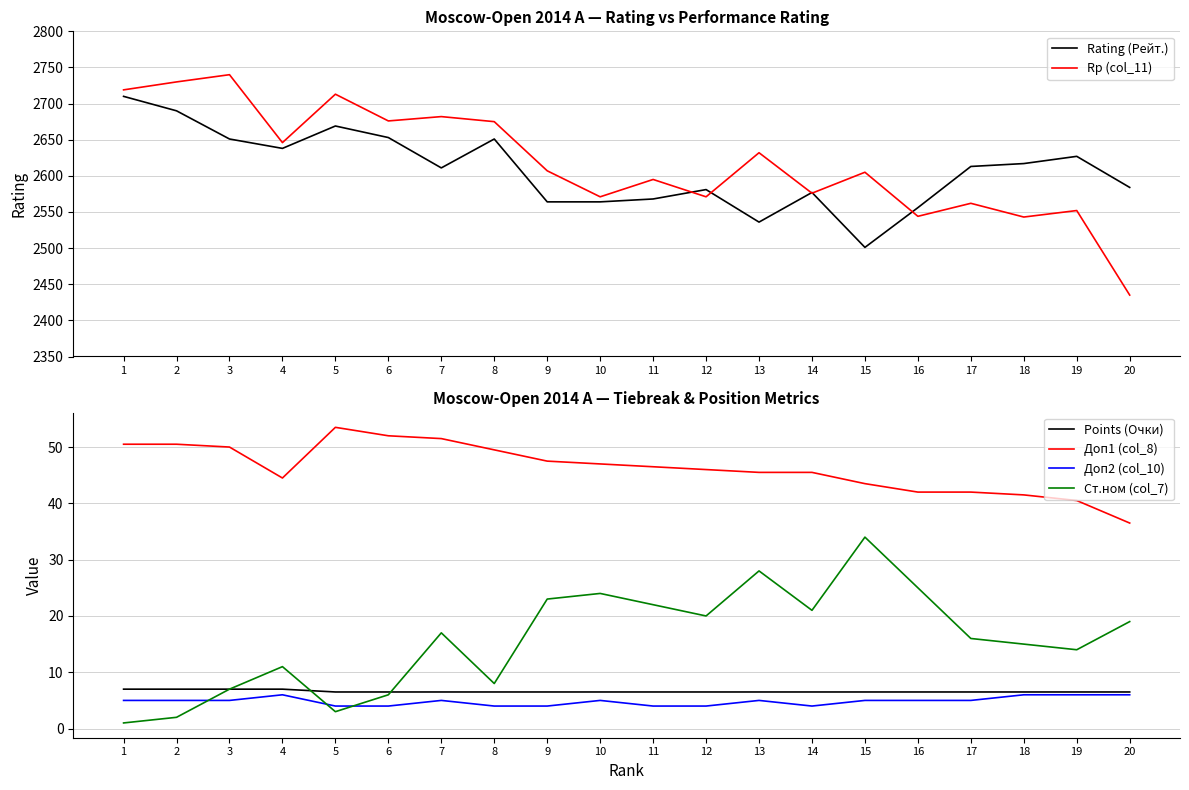

How many lines are shown in the chart?

6